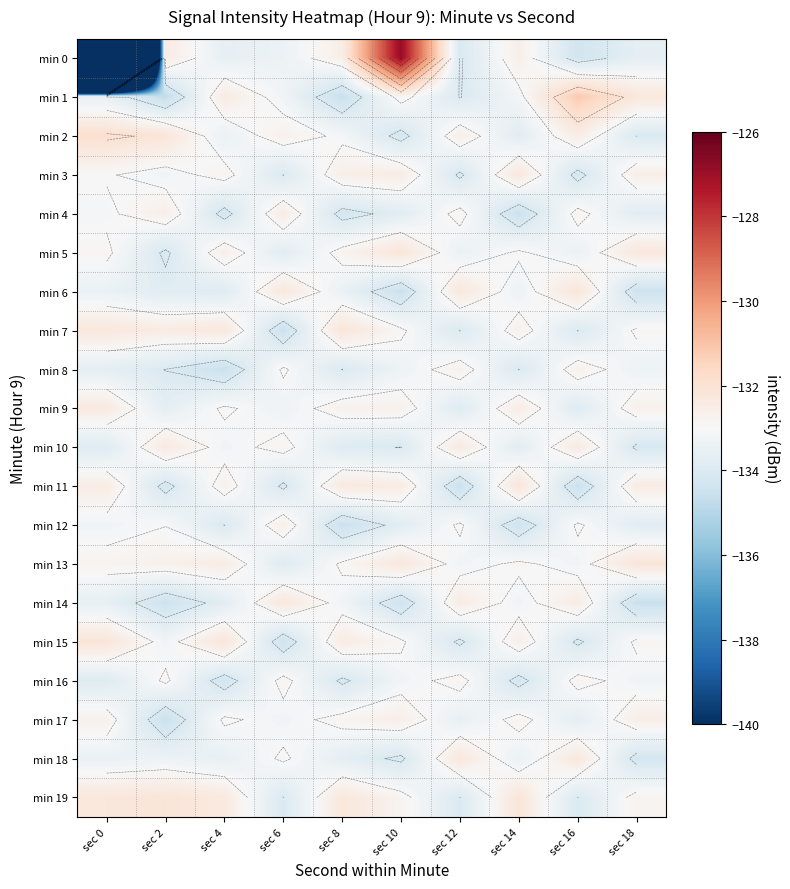

How many values in the min 10 series are below -133?

6